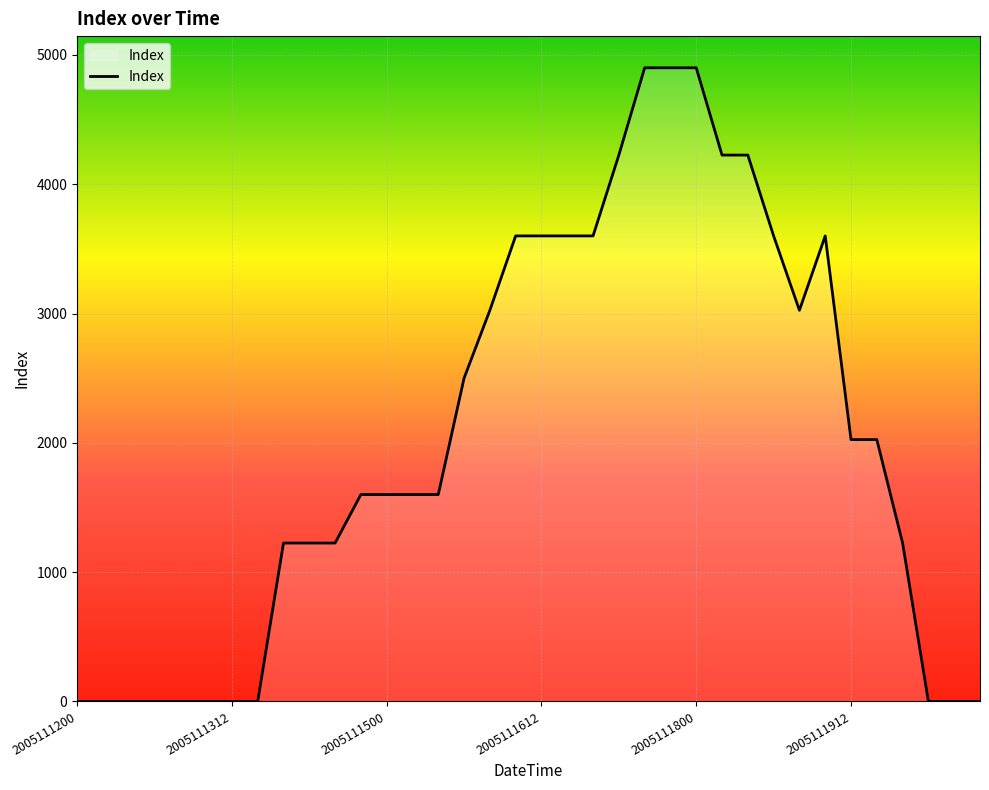

How many lines are shown in the chart?

1